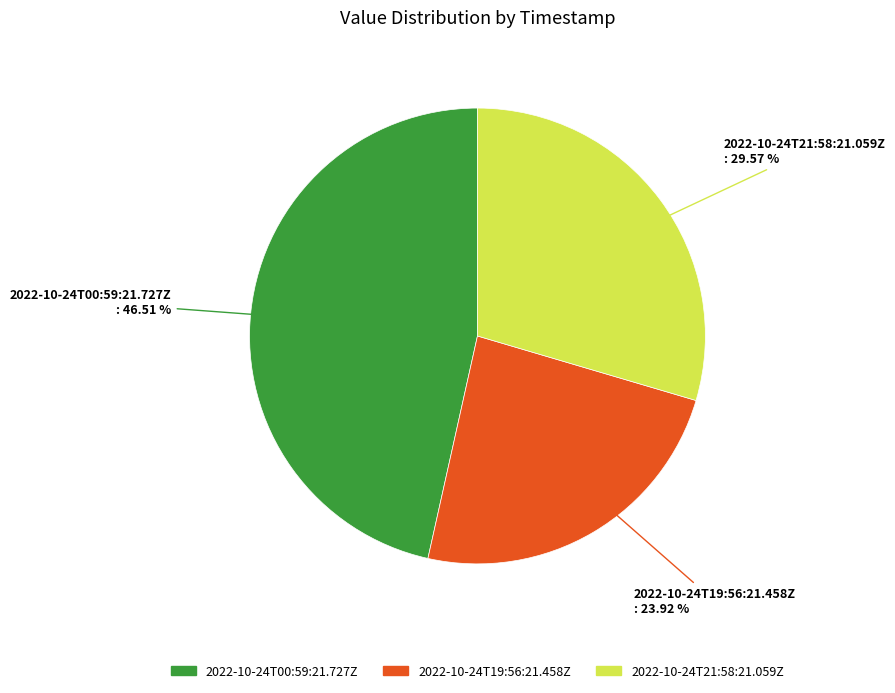

Does 2022-10-24T19:56:21.458Z represent more than half of the total?

No